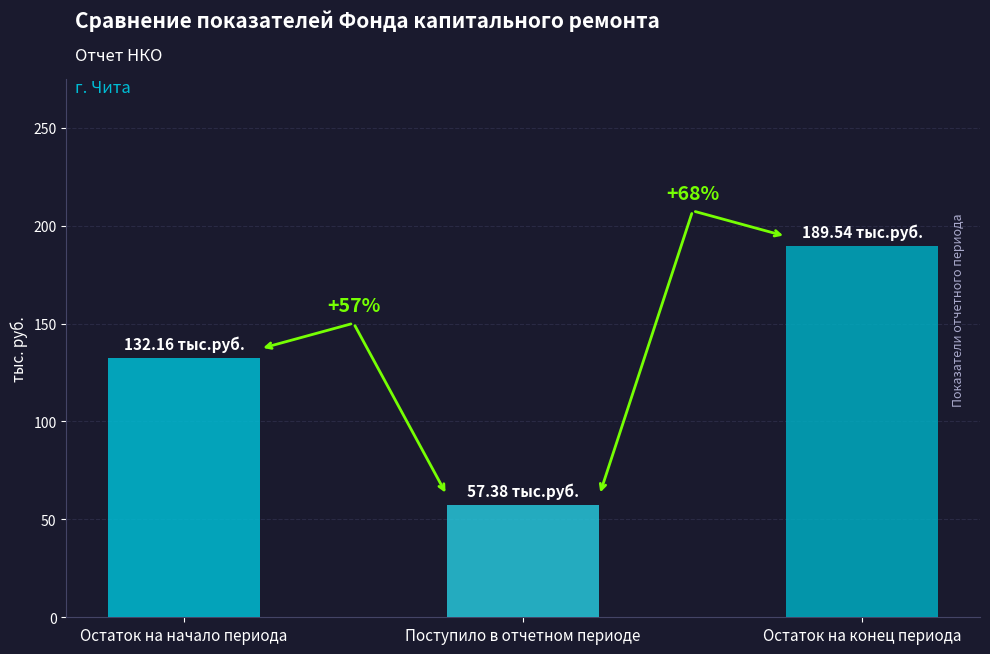

What is the change in value from Остаток на начало периода to Остаток на конец периода?

+57.4